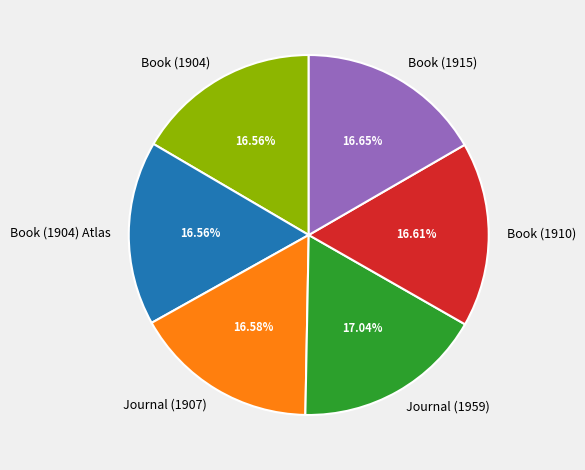

Combined, do Journal (1907) and Book (1904) Atlas account for over 50%?

No